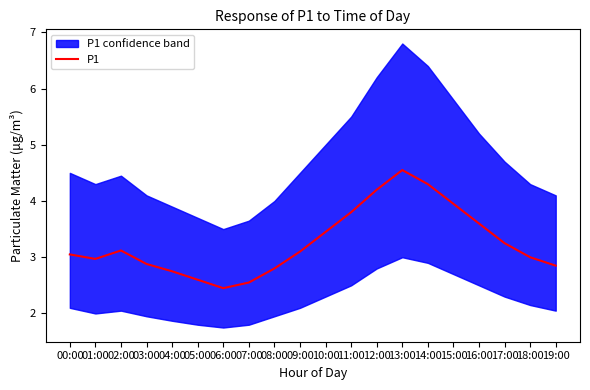

Reading left to right, list all the values displayed in this chart.

00:00=3.0	01:00=3.0	02:00=3.1	03:00=2.9	04:00=2.8	05:00=2.6	06:00=2.5	07:00=2.5	08:00=2.8	09:00=3.1	10:00=3.5	11:00=3.8	12:00=4.2	13:00=4.5	14:00=4.3	15:00=4.0	16:00=3.6	17:00=3.2	18:00=3.0	19:00=2.9